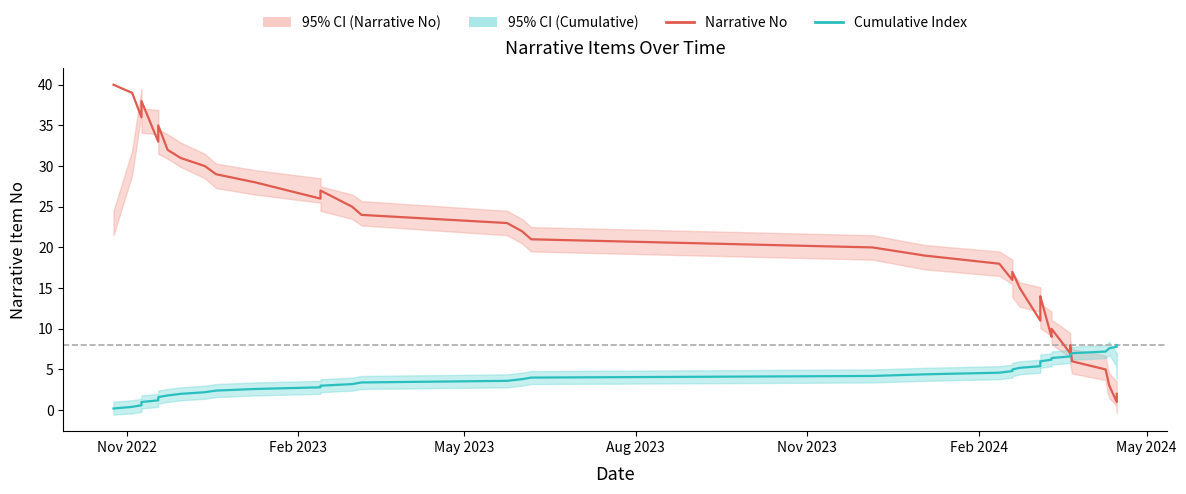

Where does the Narrative No series first go above 21?

Nov 2022